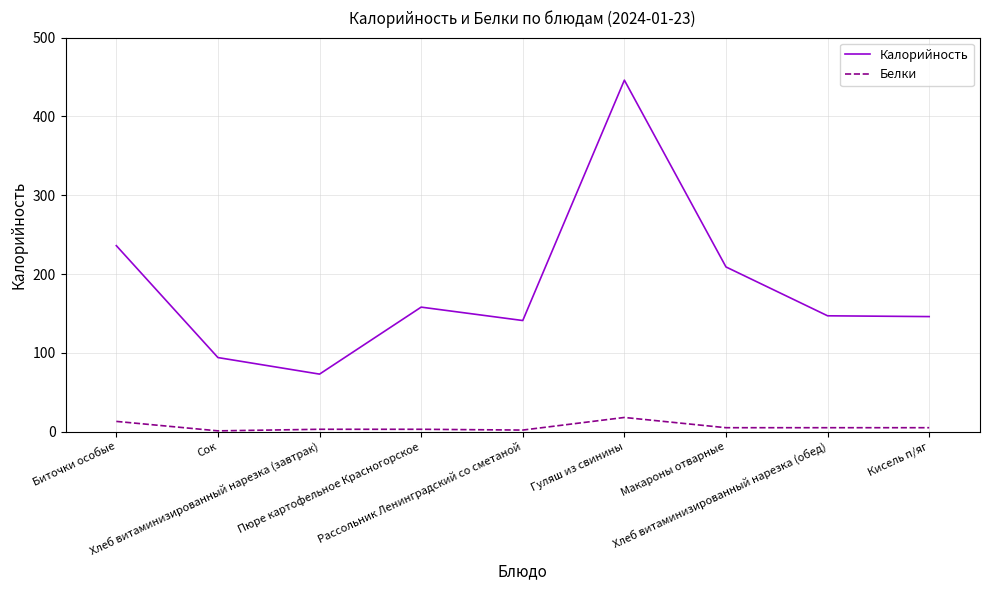

How many lines are shown in the chart?

2